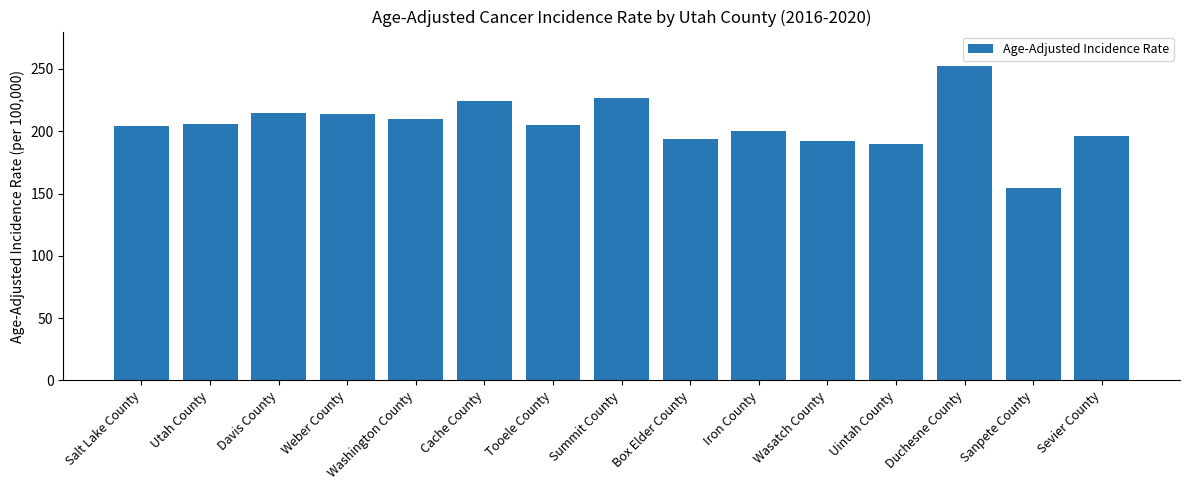

True or false: the data shows 303.3 at Summit County.

False